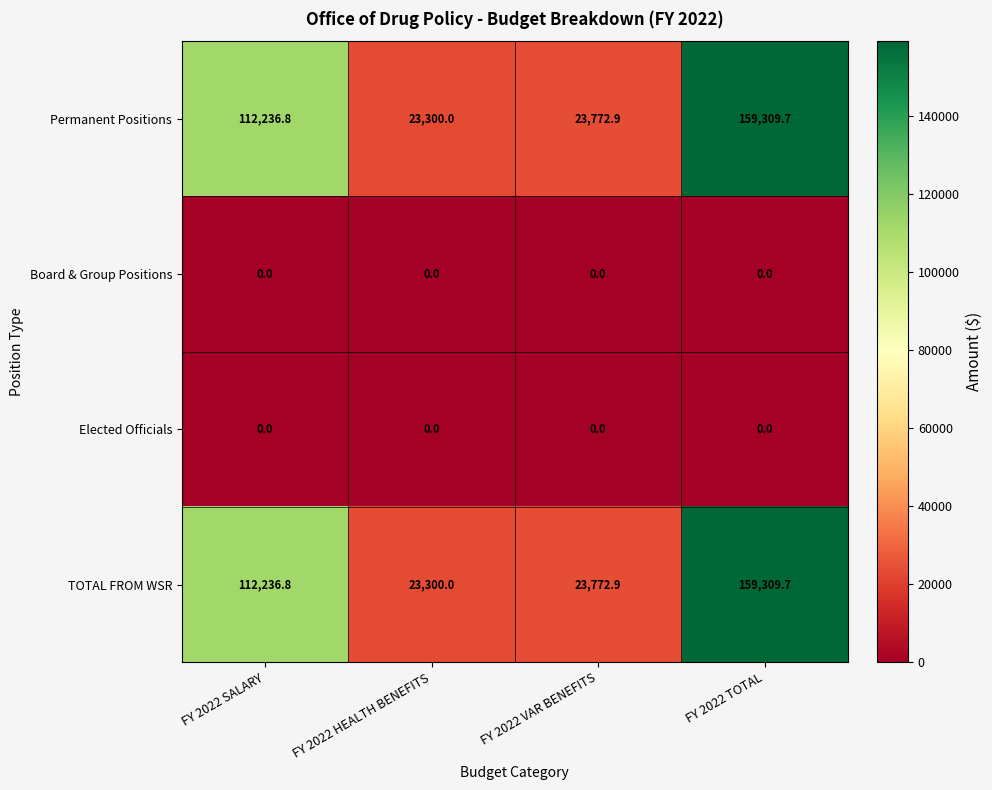

What is the minimum value for TOTAL FROM WSR?

23300.0